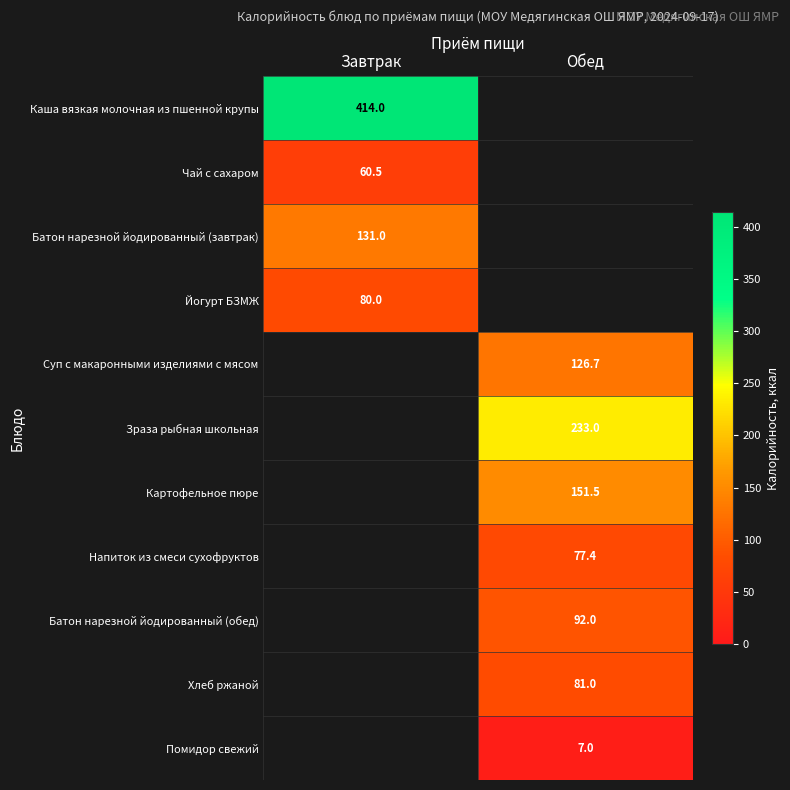

At how many categories does at least one series exceed 184?

2